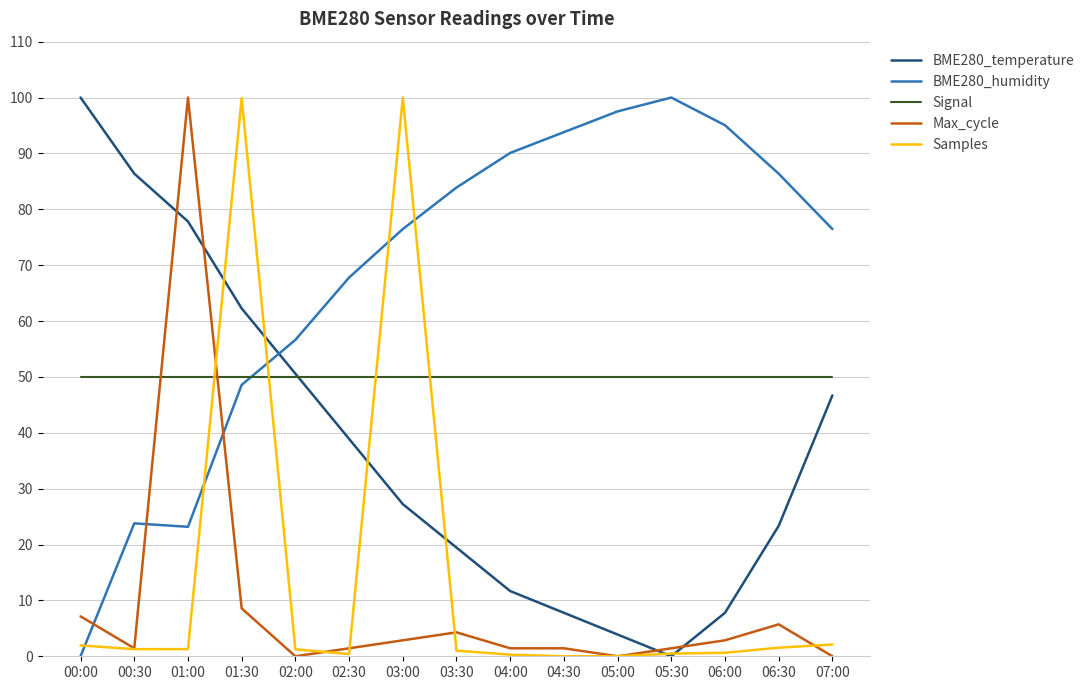

Count the number of data series in this chart.

5